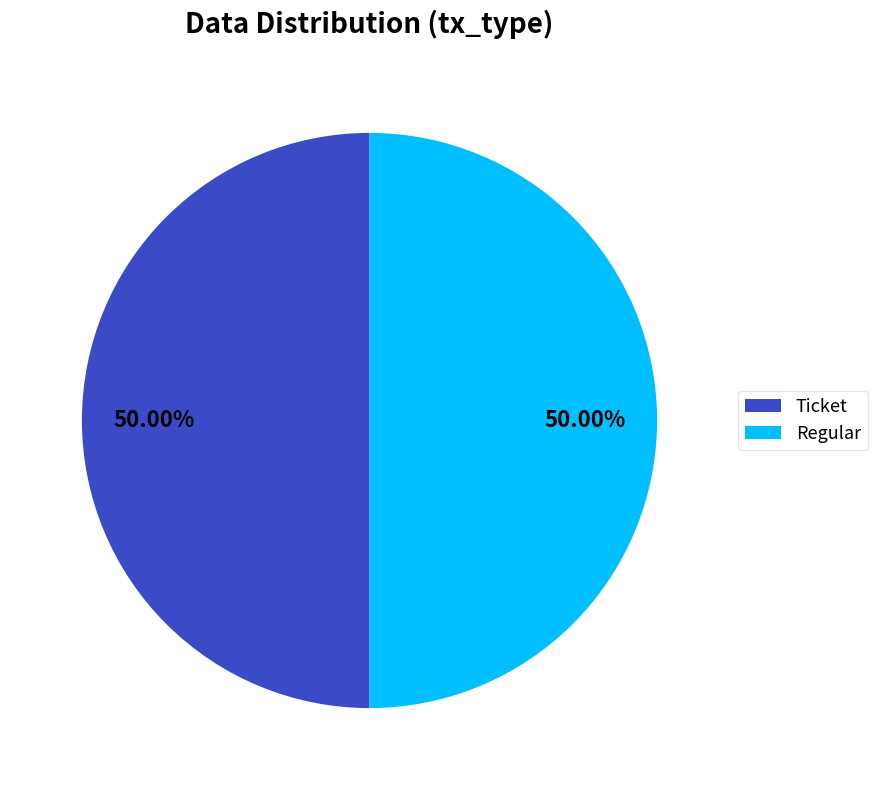

Approximately how many times larger is the value at Ticket compared to Regular?

1.0